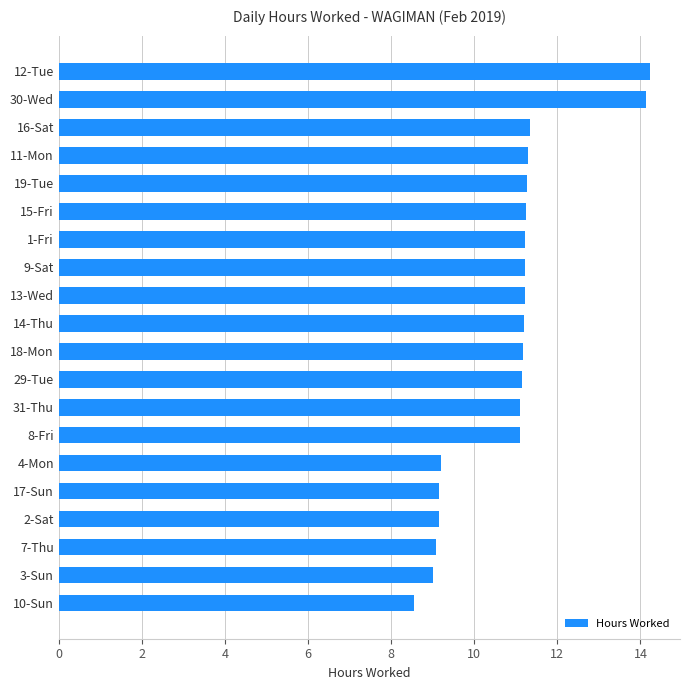

How many distinct data groups are displayed?

1